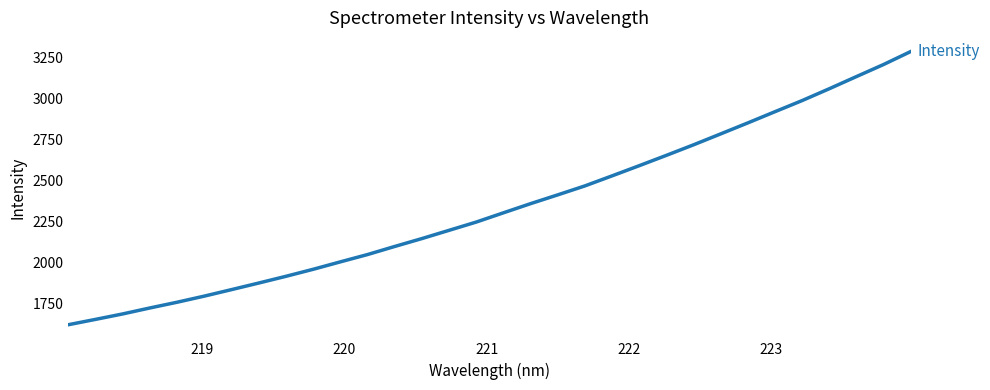

What is the sum of all values?

74748.3